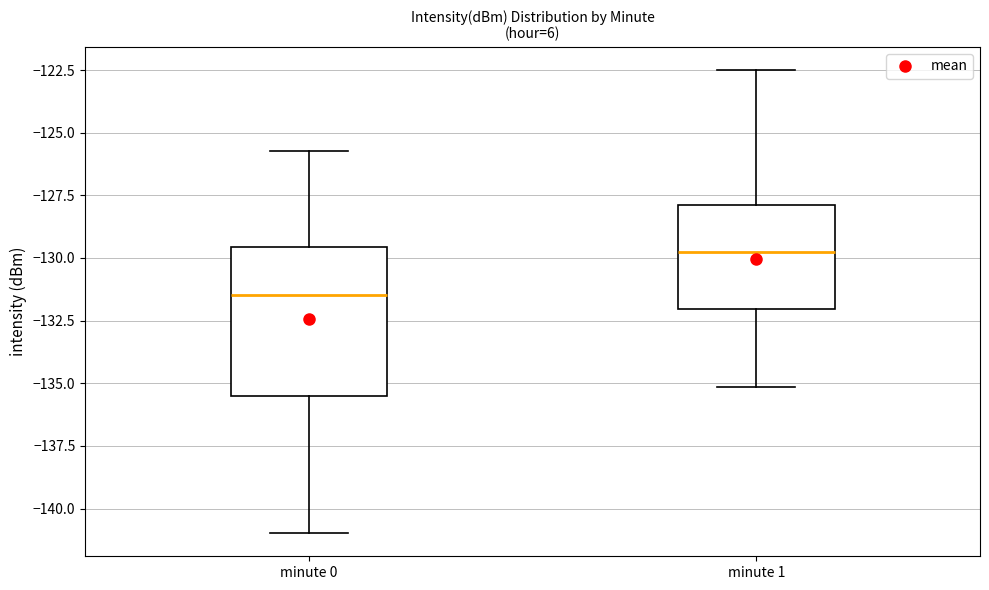

Which box is the tallest, from its lower edge to its upper edge?

minute 0